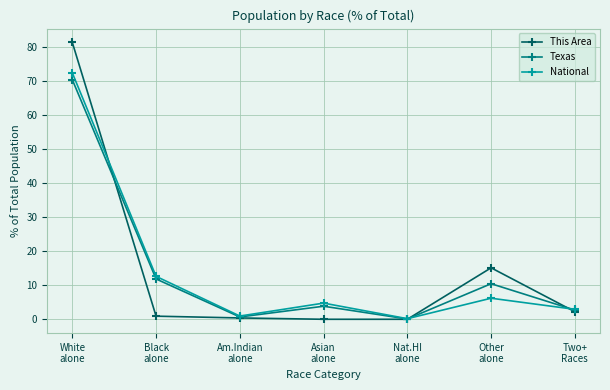

How many lines are shown in the chart?

3